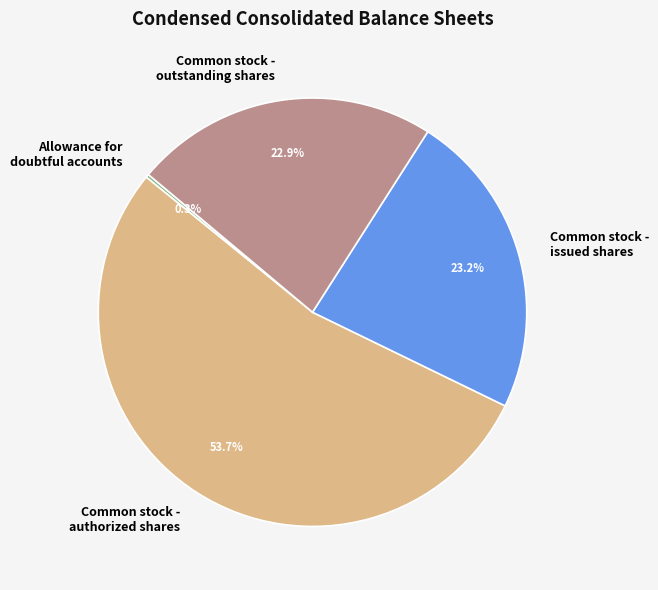

Which has a higher value, Common stock - authorized shares or Common stock - outstanding shares?

Common stock - authorized shares